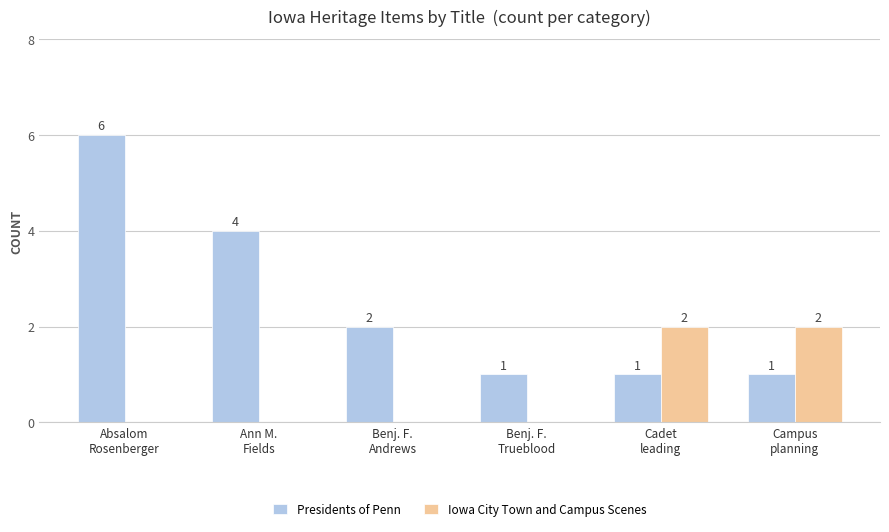

Read the Iowa City Town and Campus Scenes value at Cadet
leading.

2